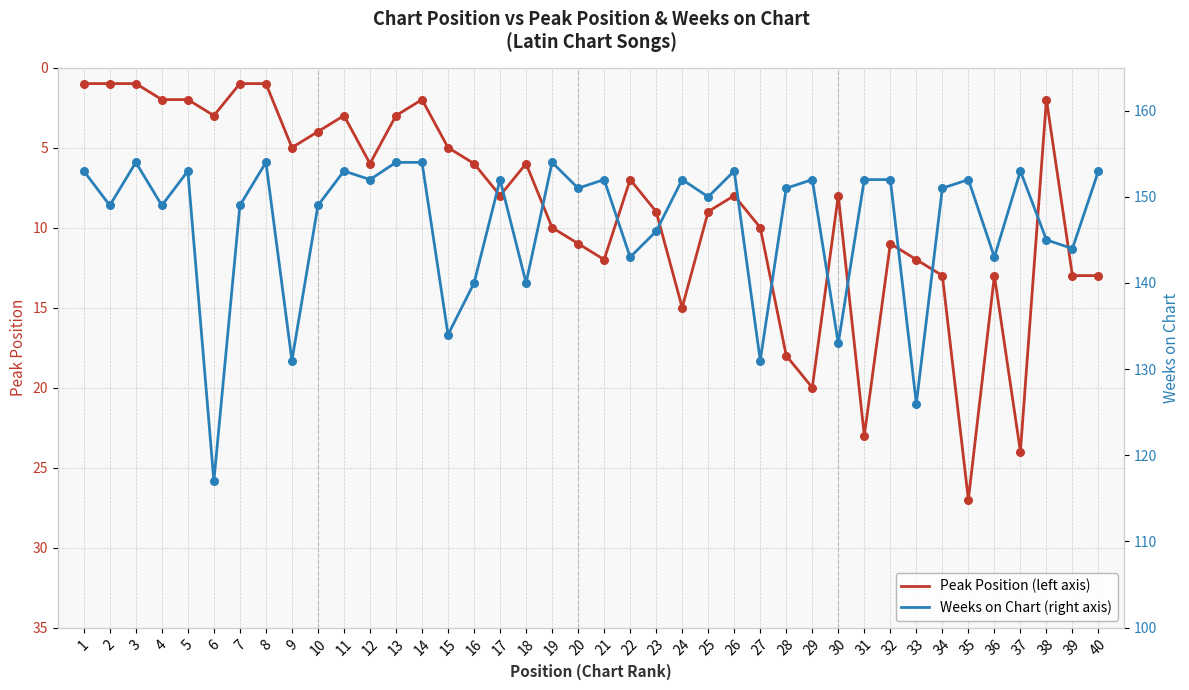

Which series has the largest total across all categories?

Weeks on Chart